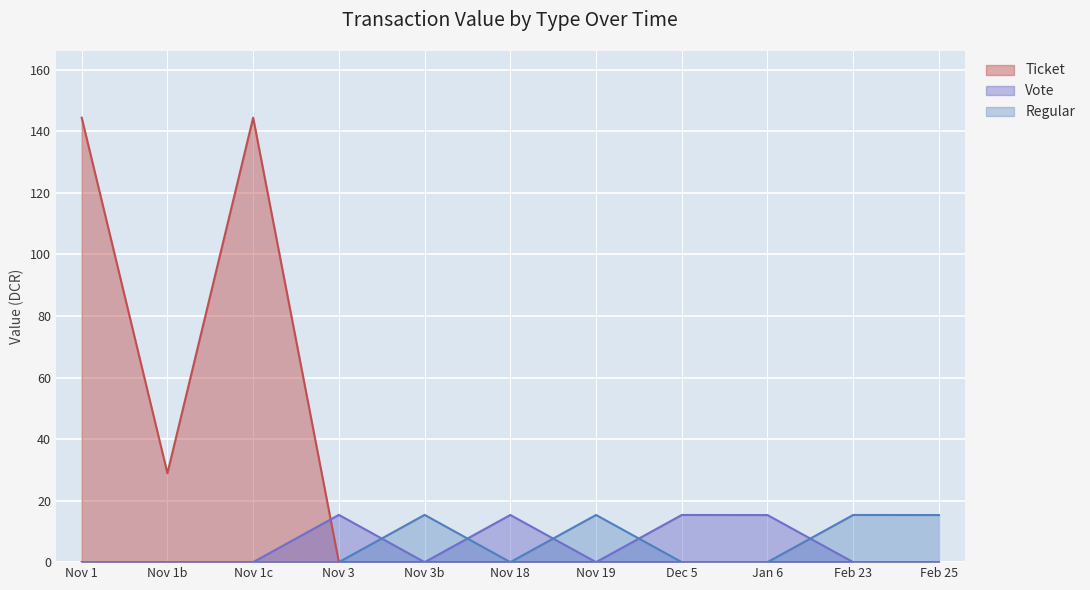

In Regular, how many points are lower than both neighbors (excluding endpoints)?

1